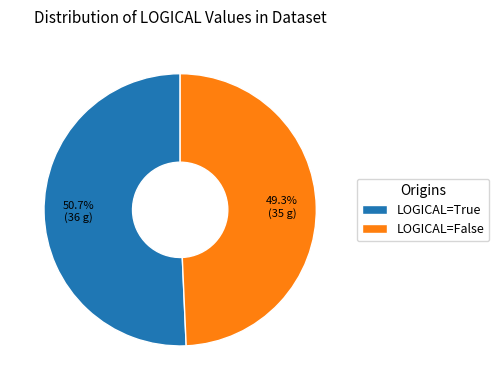

Is LOGICAL=True the majority of the pie?

Yes